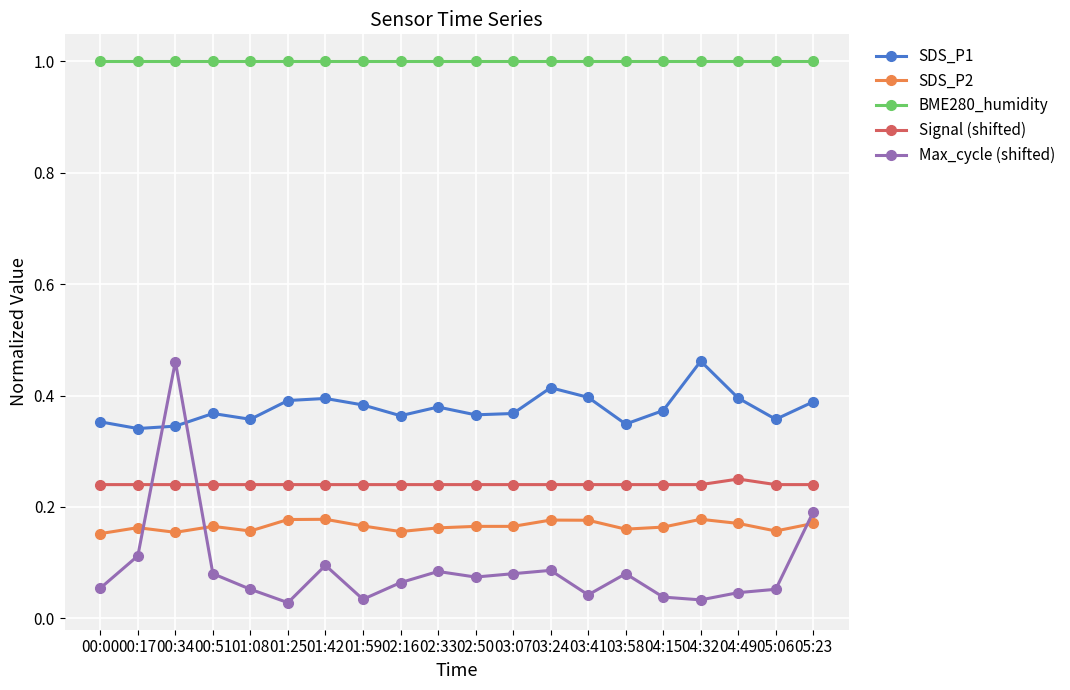

What is the sum of all Max_cycle (shifted) values?

1.8